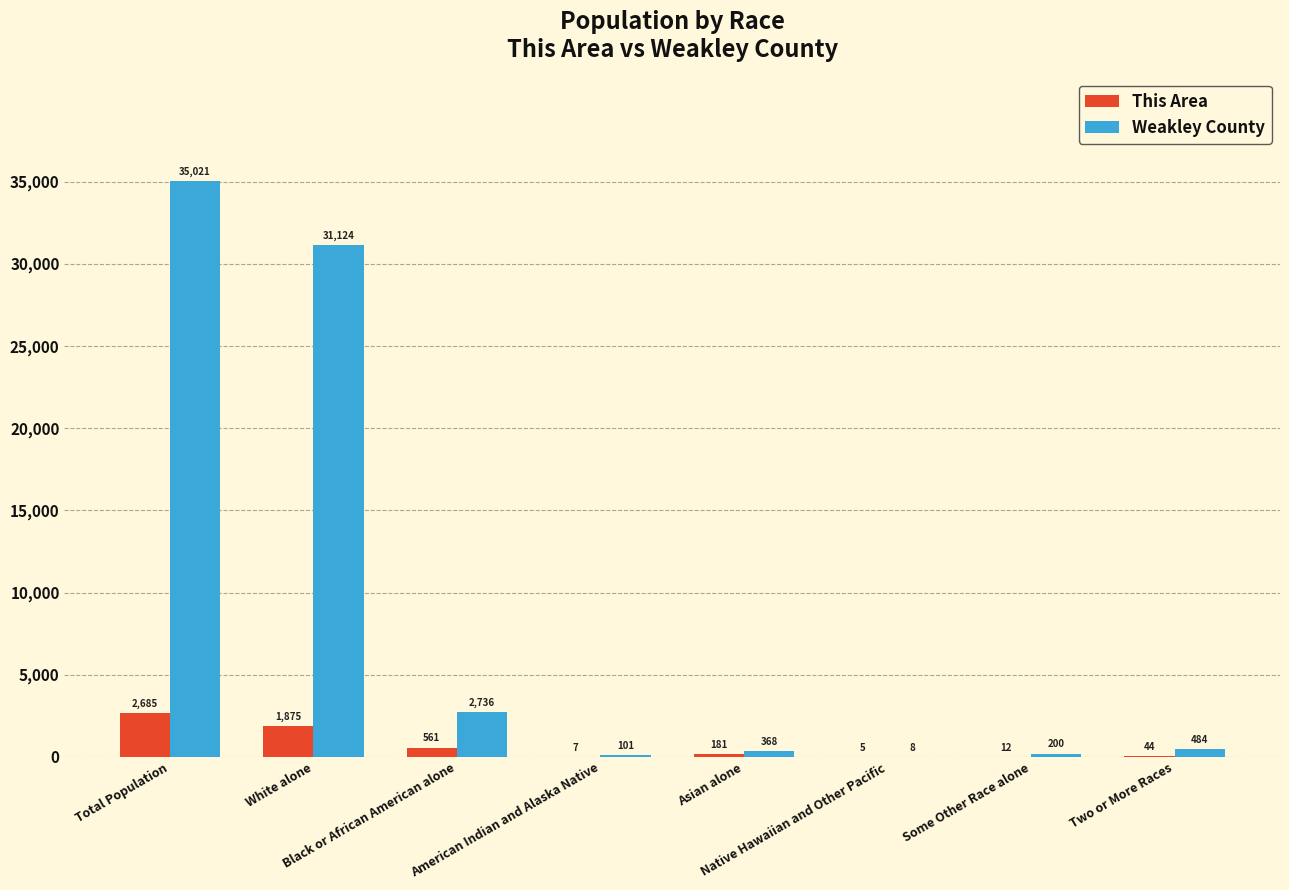

Which series has the largest total across all categories?

Weakley County